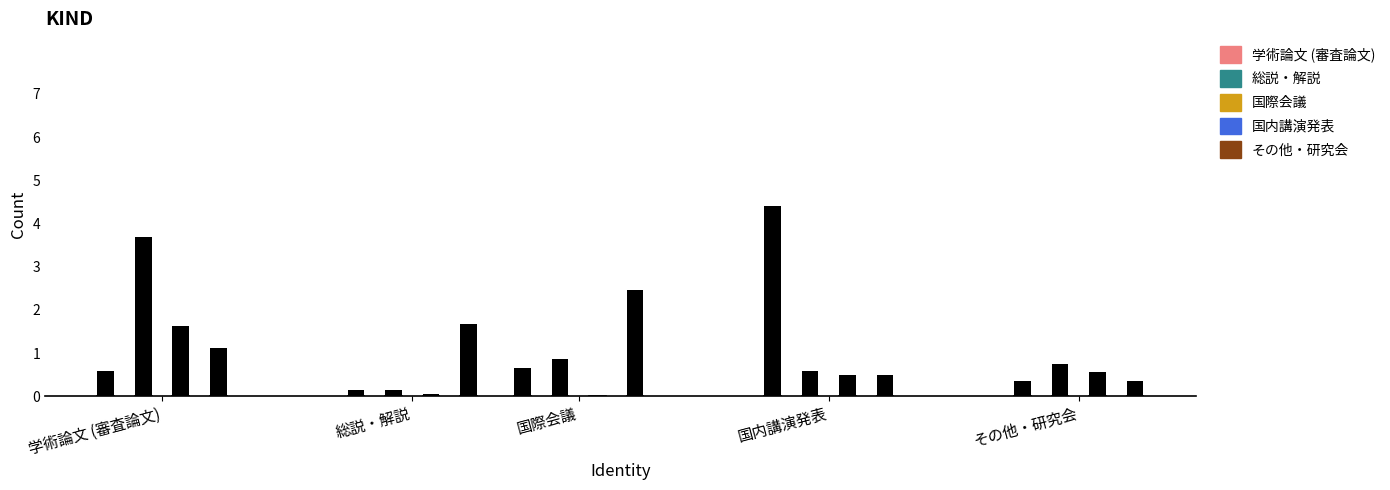

What is the sum of all 総説・解説 values?

2